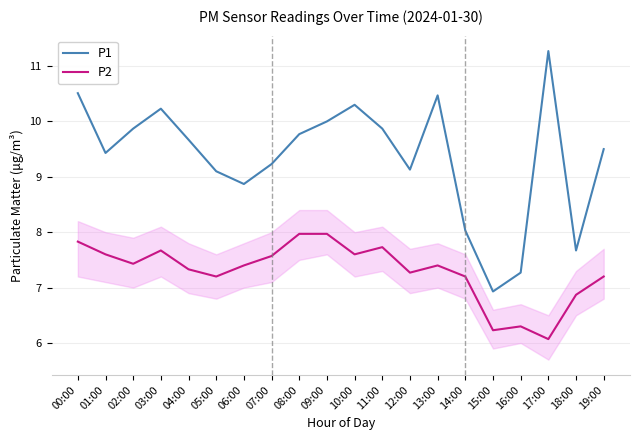

What value does the P1 series have at 12:00?

9.1